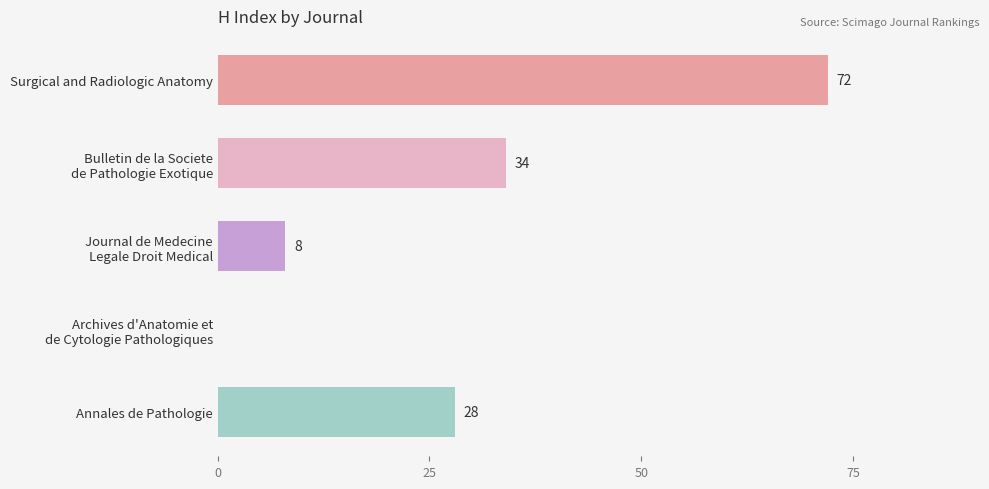

Is it true that the value at Annales de Pathologie is 50?

False